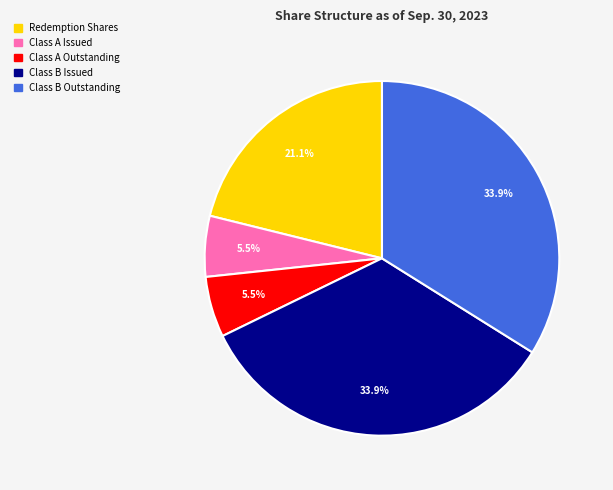

Is there any slice that represents more than half of the pie?

No